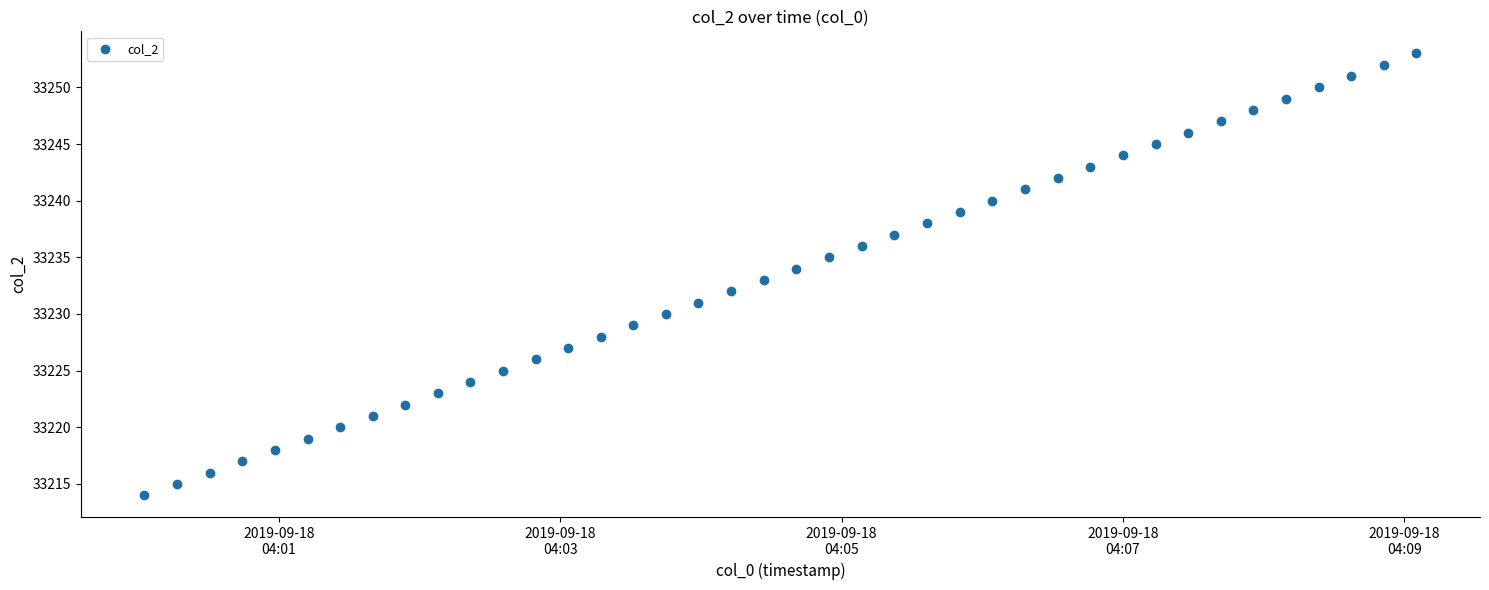

What is the range of Y values (max minus min)?

39